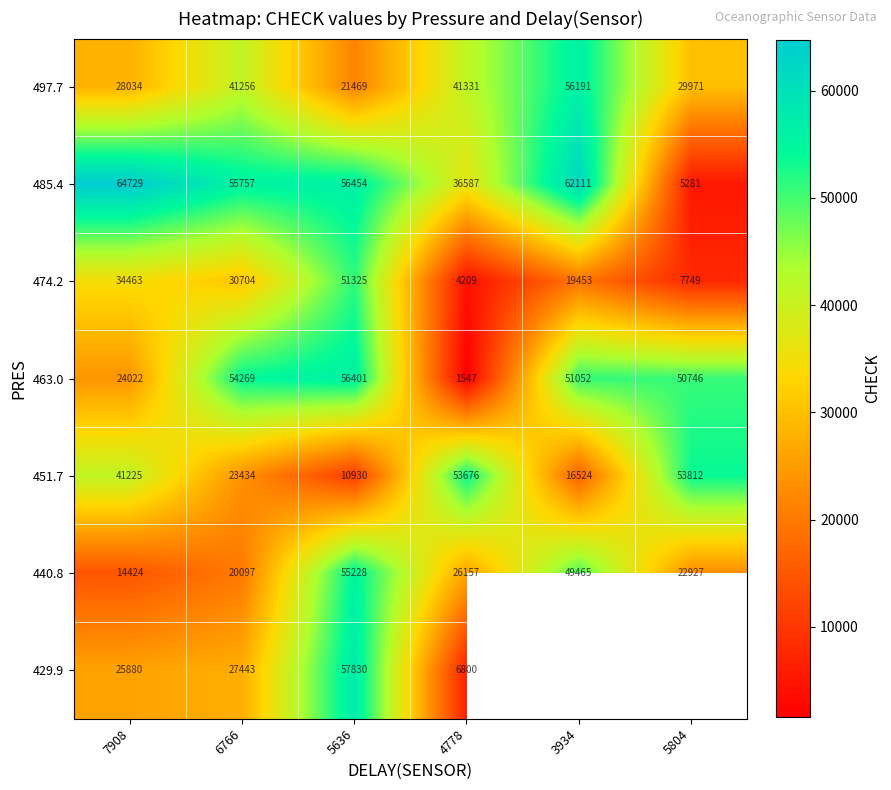

At which category is the sum across all series the highest?

5636